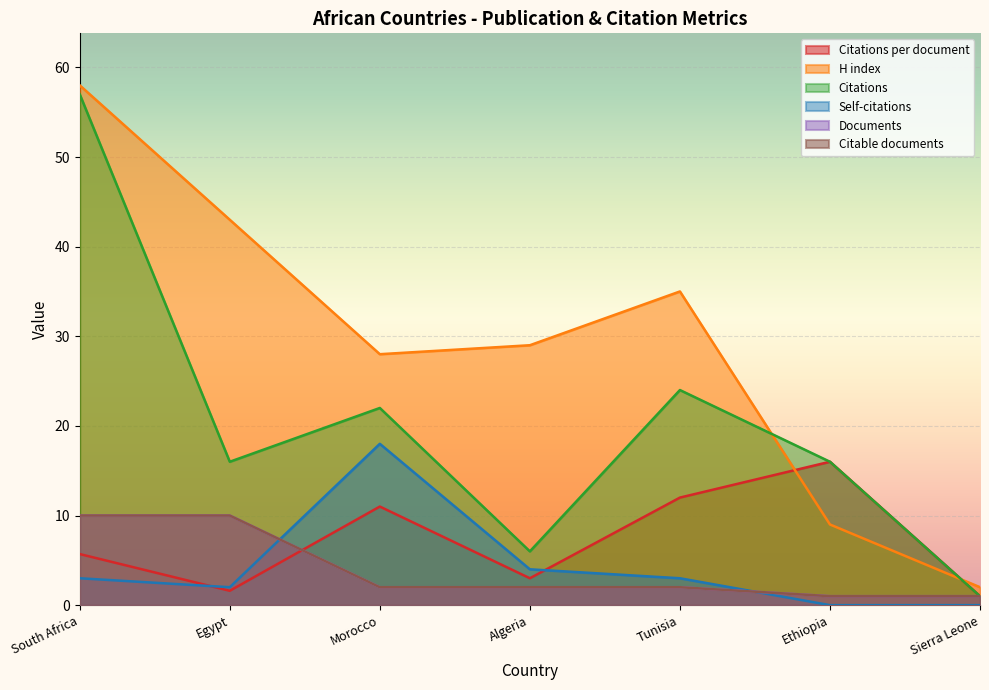

True or false: Documents and Citations intersect in this chart.

False